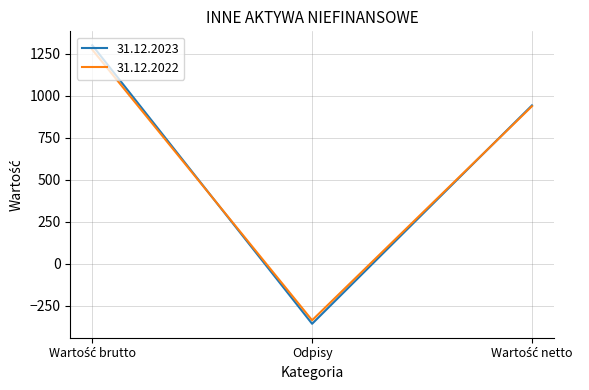

What is the minimum value for 31.12.2023?

-358